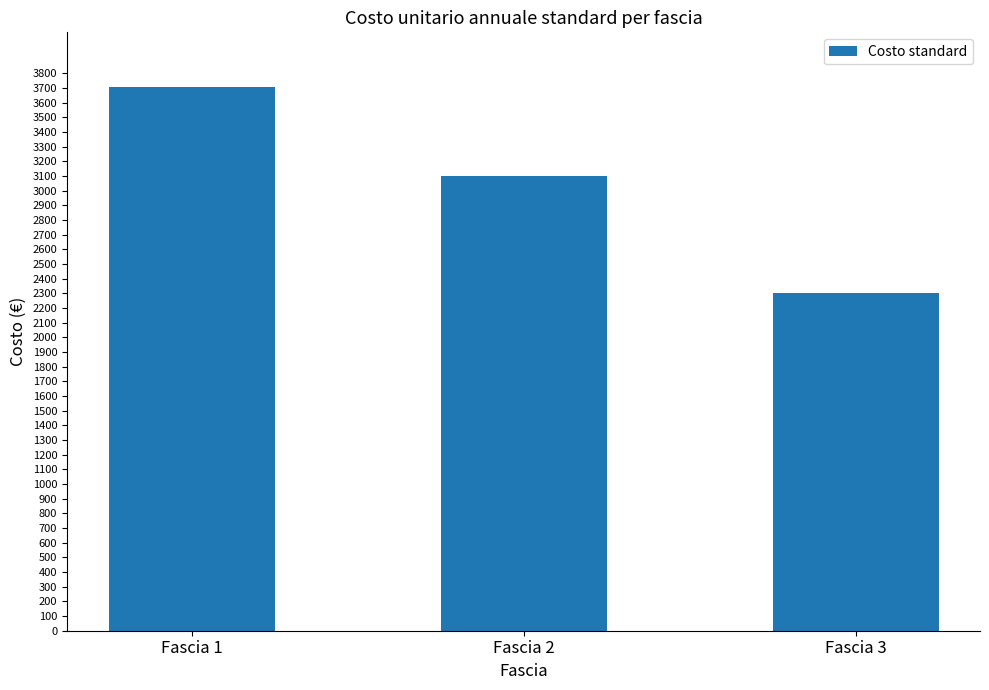

What is the smallest value displayed?

2300